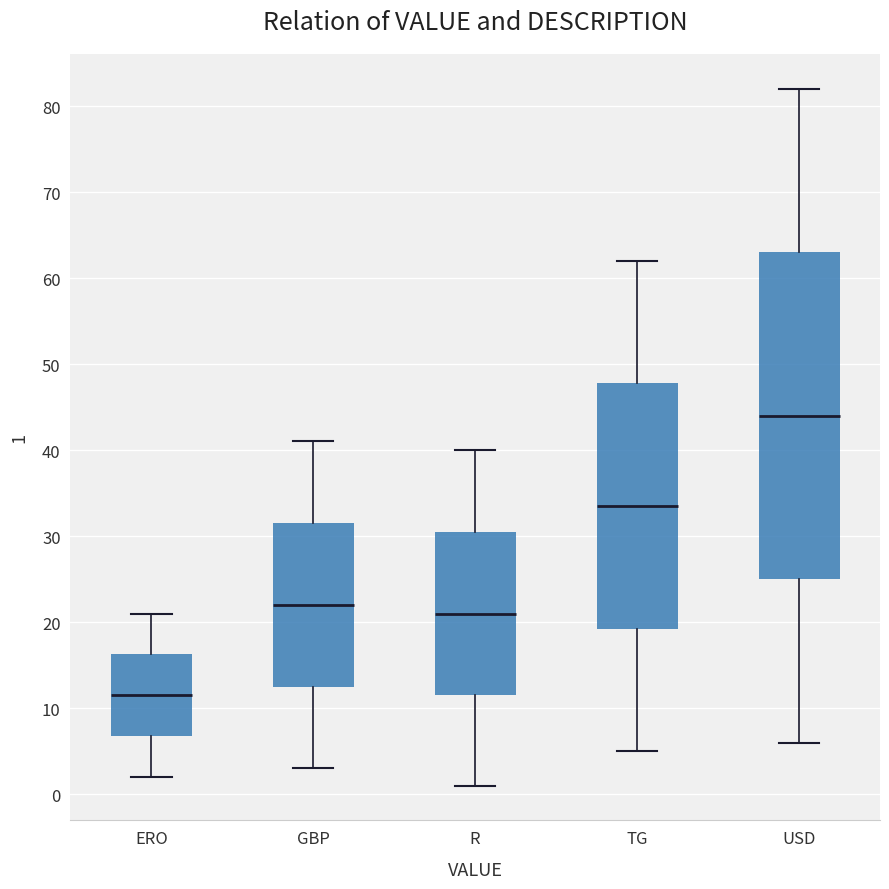

Reading left to right, read every box against the y-axis: the position of its median line, the range the box covers, and the ends of its whiskers. The values are not printed on the chart, so give them approximately, as read against the axis.

ERO: median 12, box 7 to 16, whiskers 2 to 21
GBP: median 22, box 13 to 32, whiskers 3 to 41
R: median 21, box 12 to 31, whiskers 1 to 40
TG: median 34, box 19 to 48, whiskers 5 to 62
USD: median 44, box 25 to 63, whiskers 6 to 82